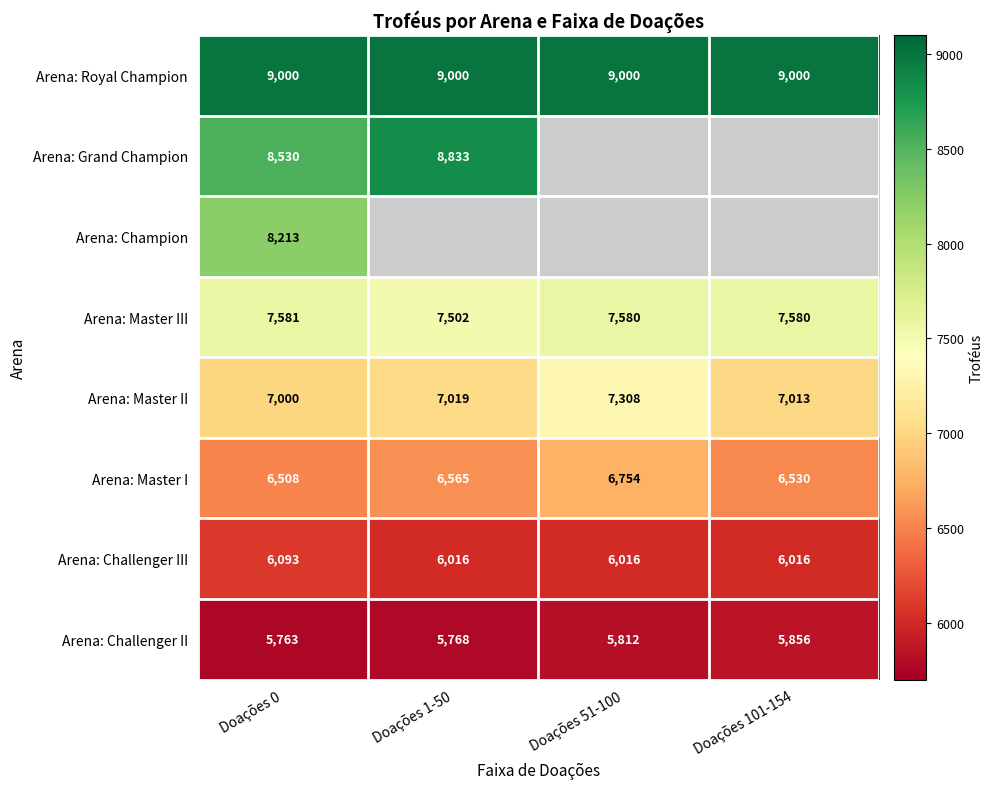

Count the Arena: Challenger III values in the range 6016 to 6093.

4